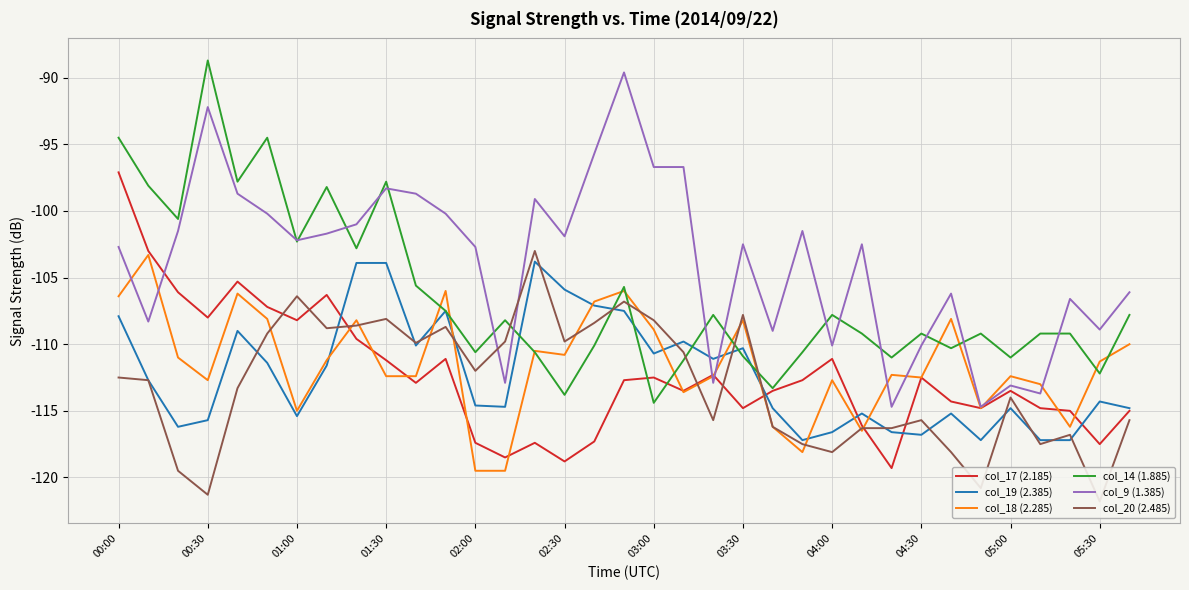

Does the chart display data point markers on the line(s)?

No